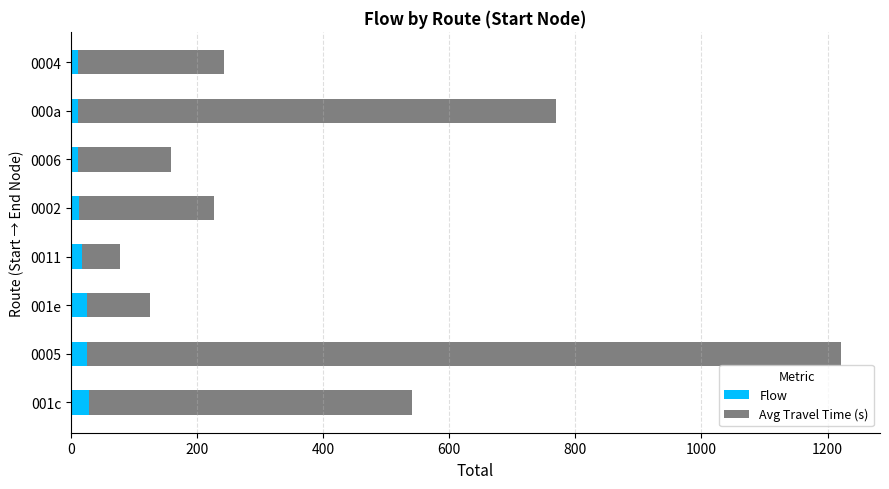

How many series are shown in this chart?

2